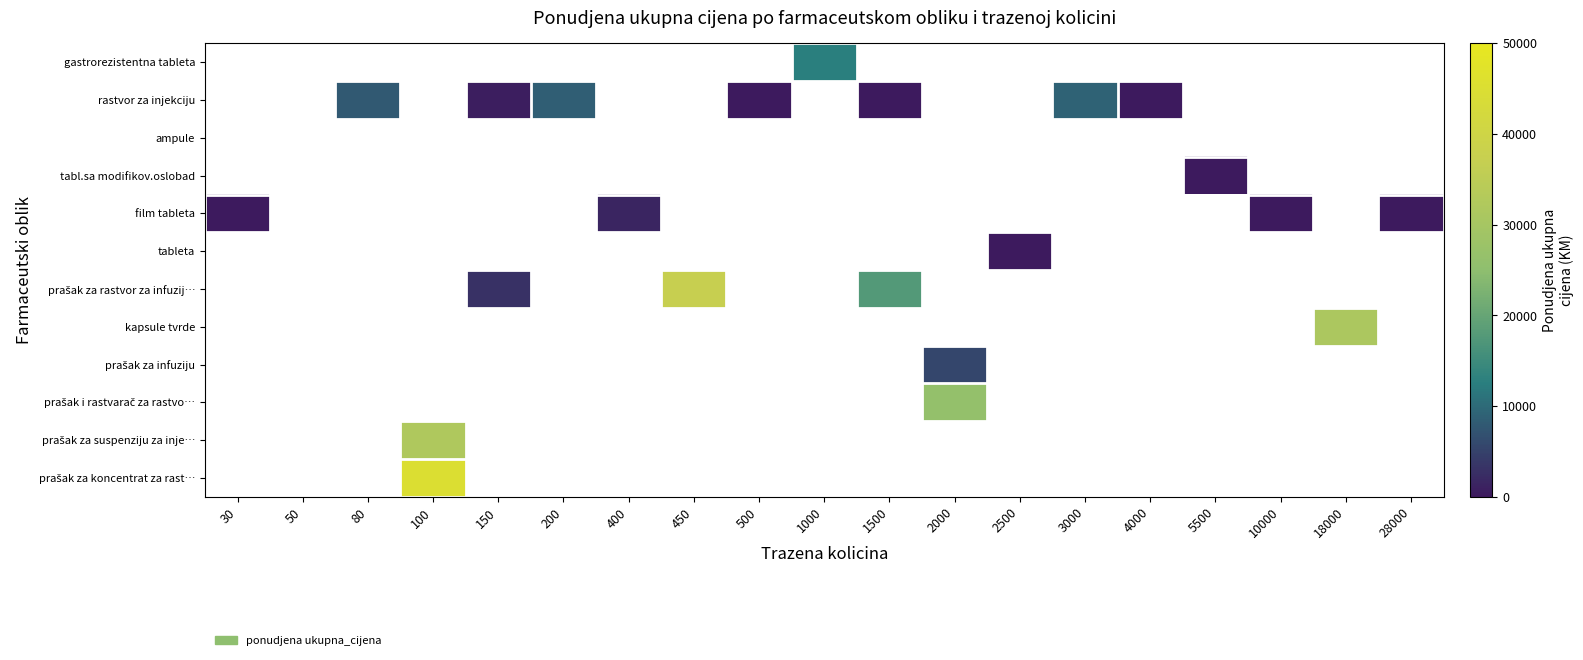

How many series are shown in this chart?

12